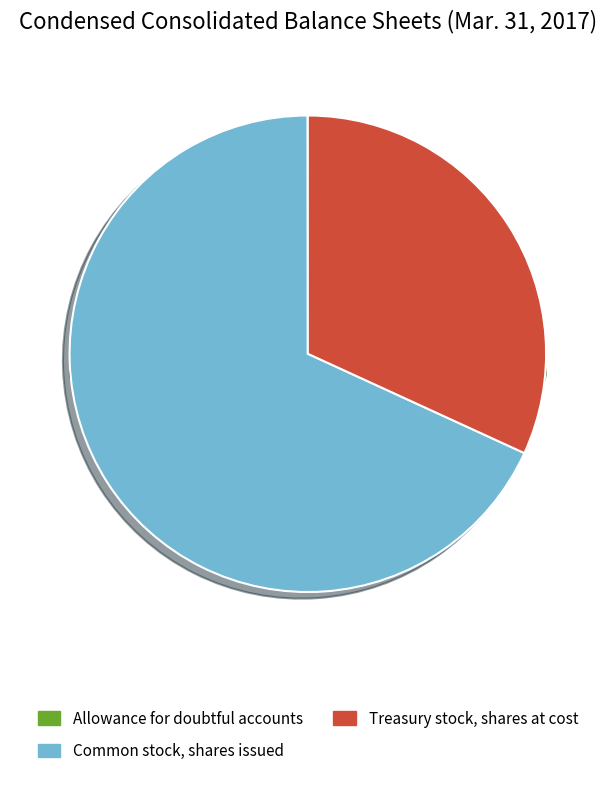

What is the smallest slice in the pie chart?

Allowance for doubtful accounts